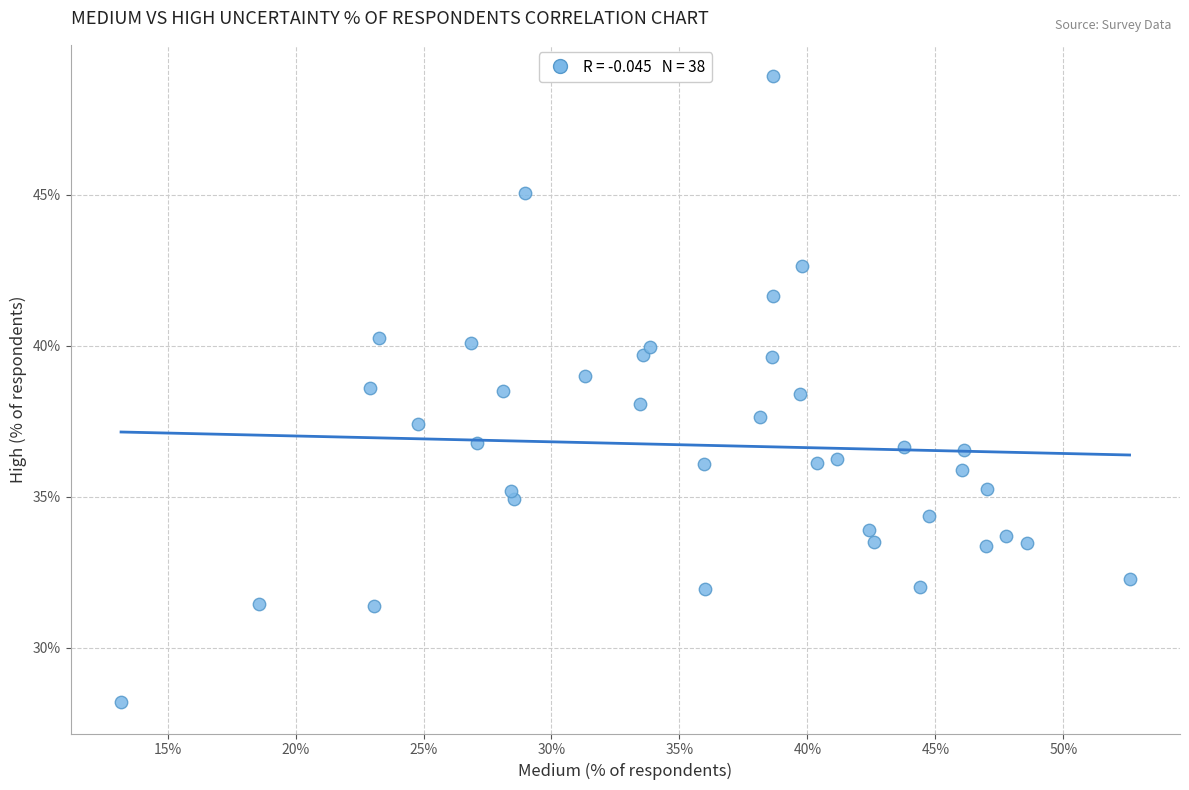

What is the range of X values (max minus min)?

39.4